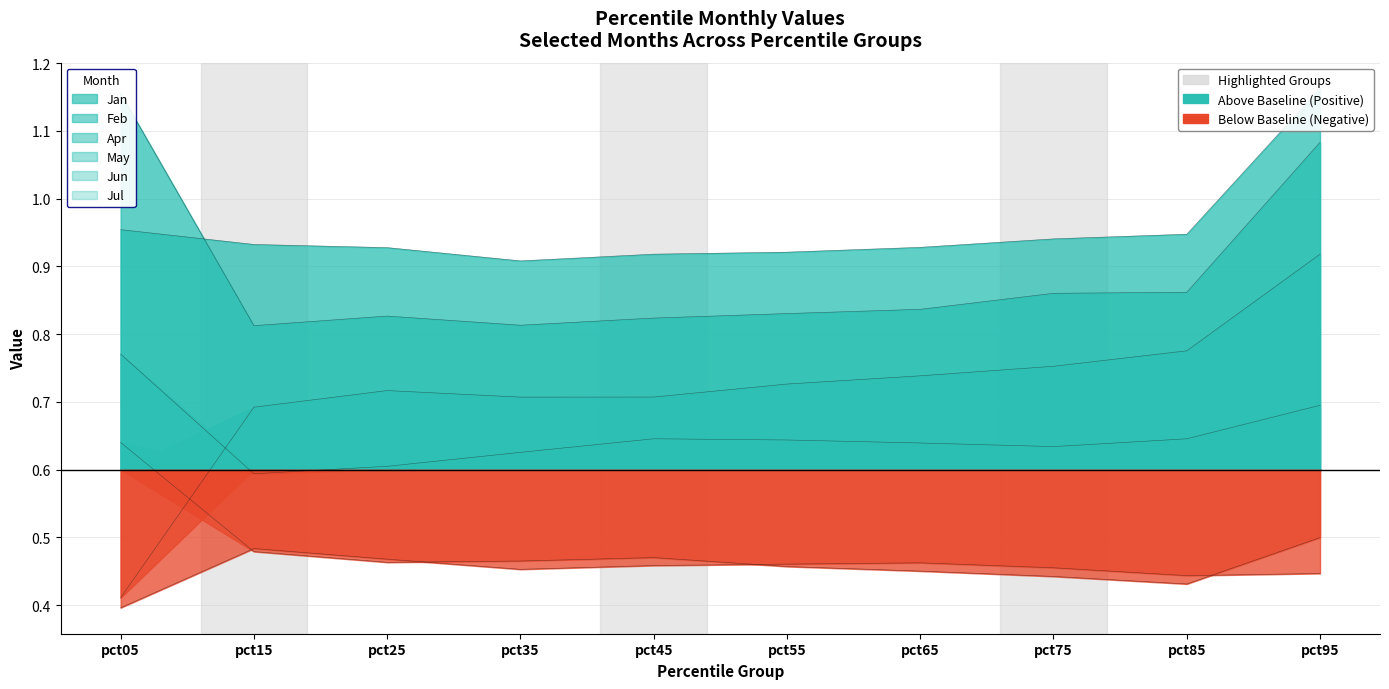

The value of Jan at pct15 is 0.8. True or false?

False